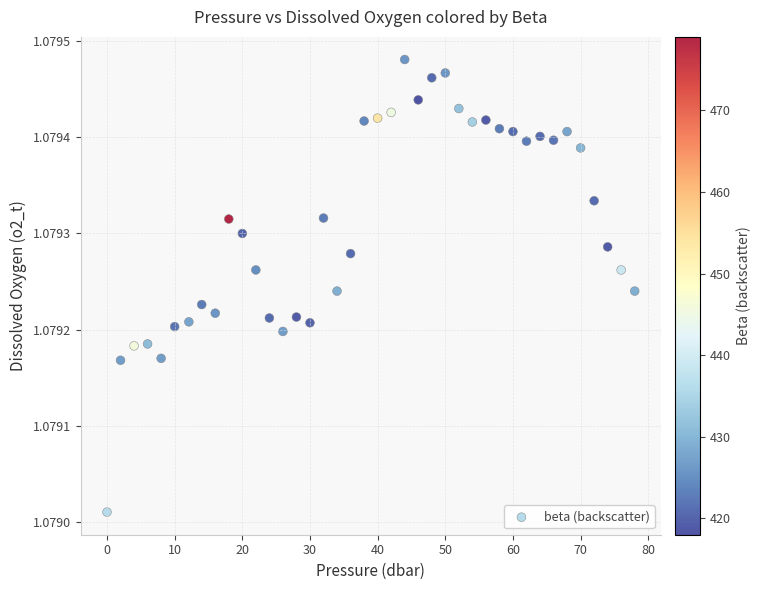

What is the range of X values (max minus min)?

78.0